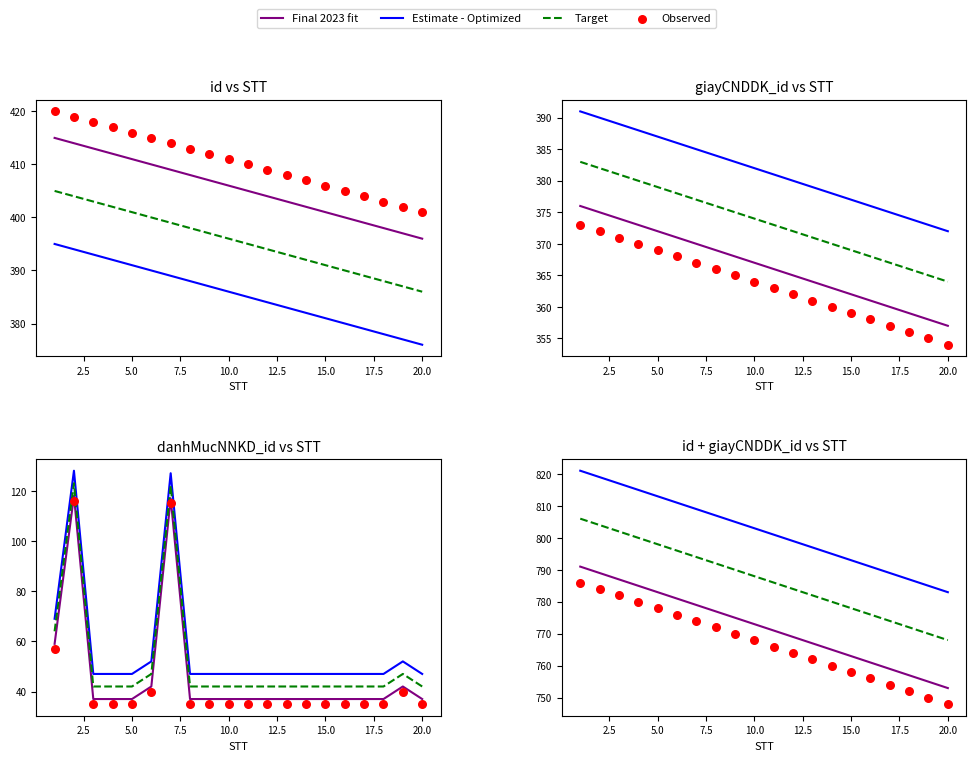

Which series has the largest Y range (max minus min)?

Final 2023 fit